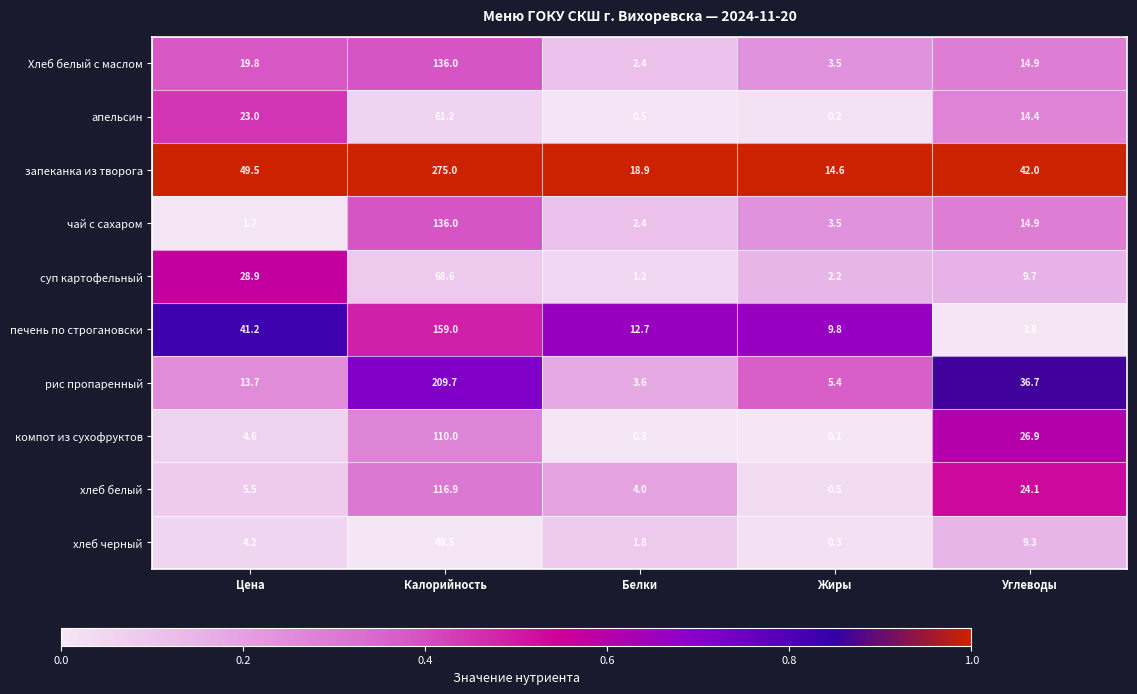

Which series has the largest range (max minus min)?

запеканка из творога